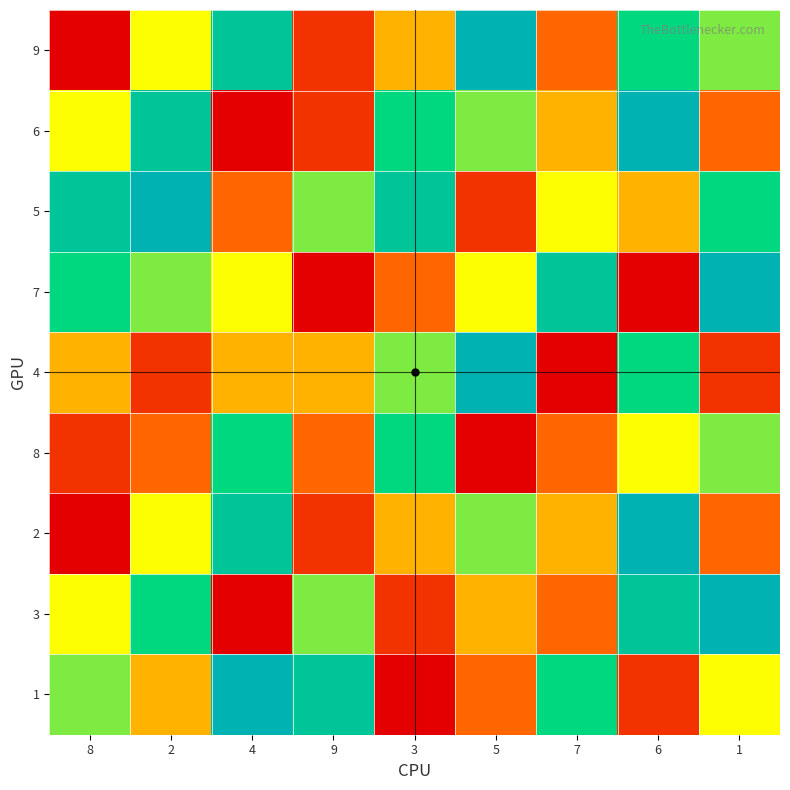

What is the difference between the highest and lowest values at 5?

8